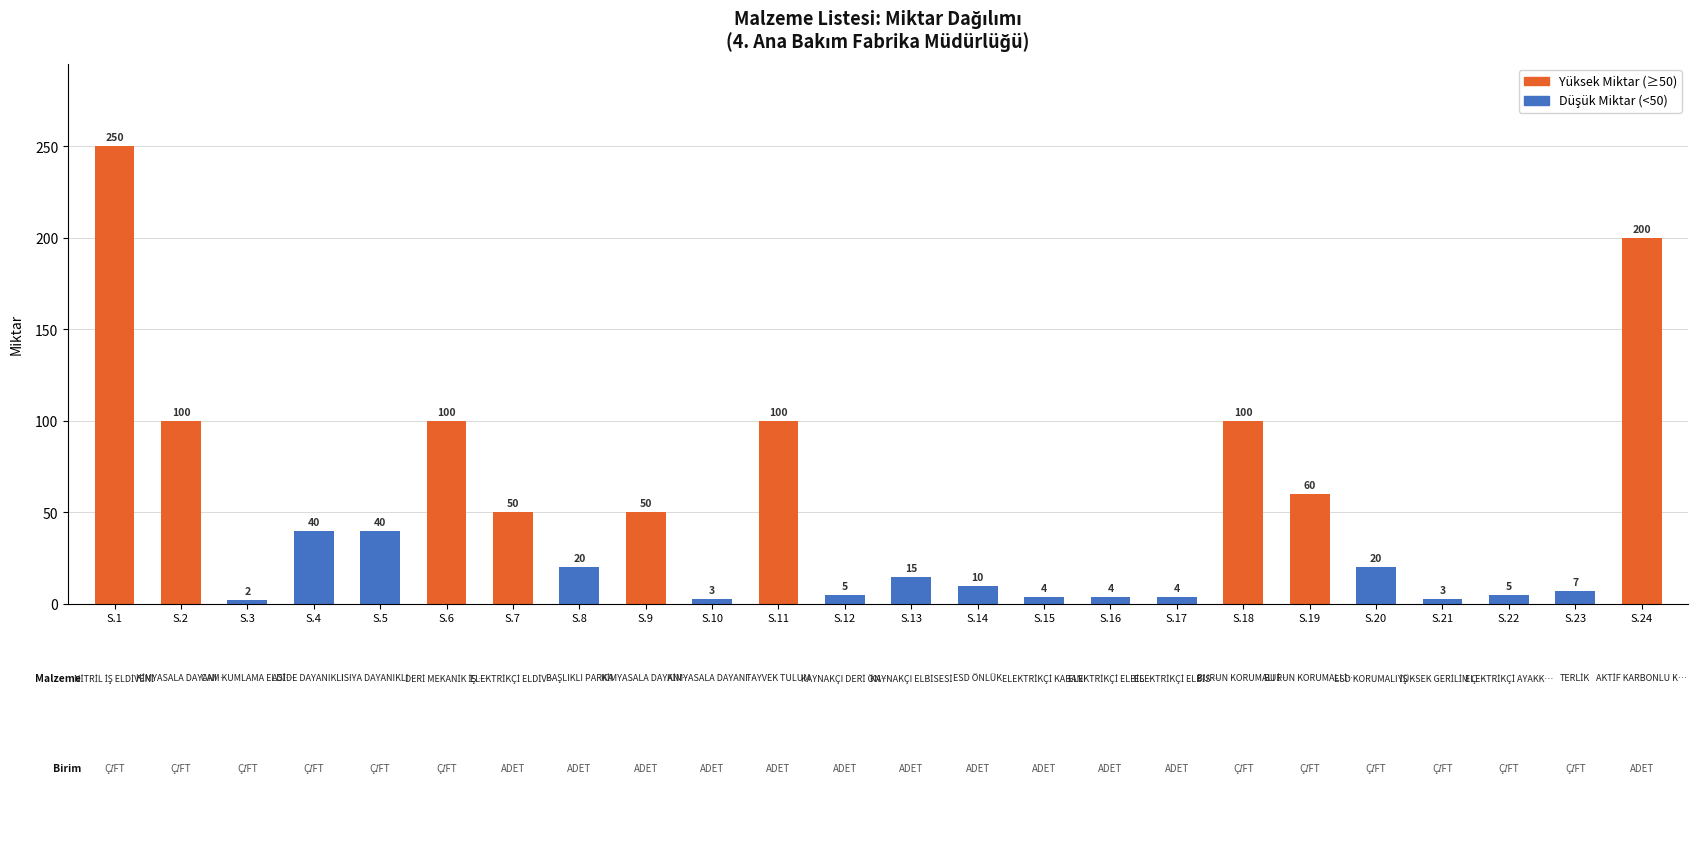

What is the approximate value at S.6, to the nearest 5?

100